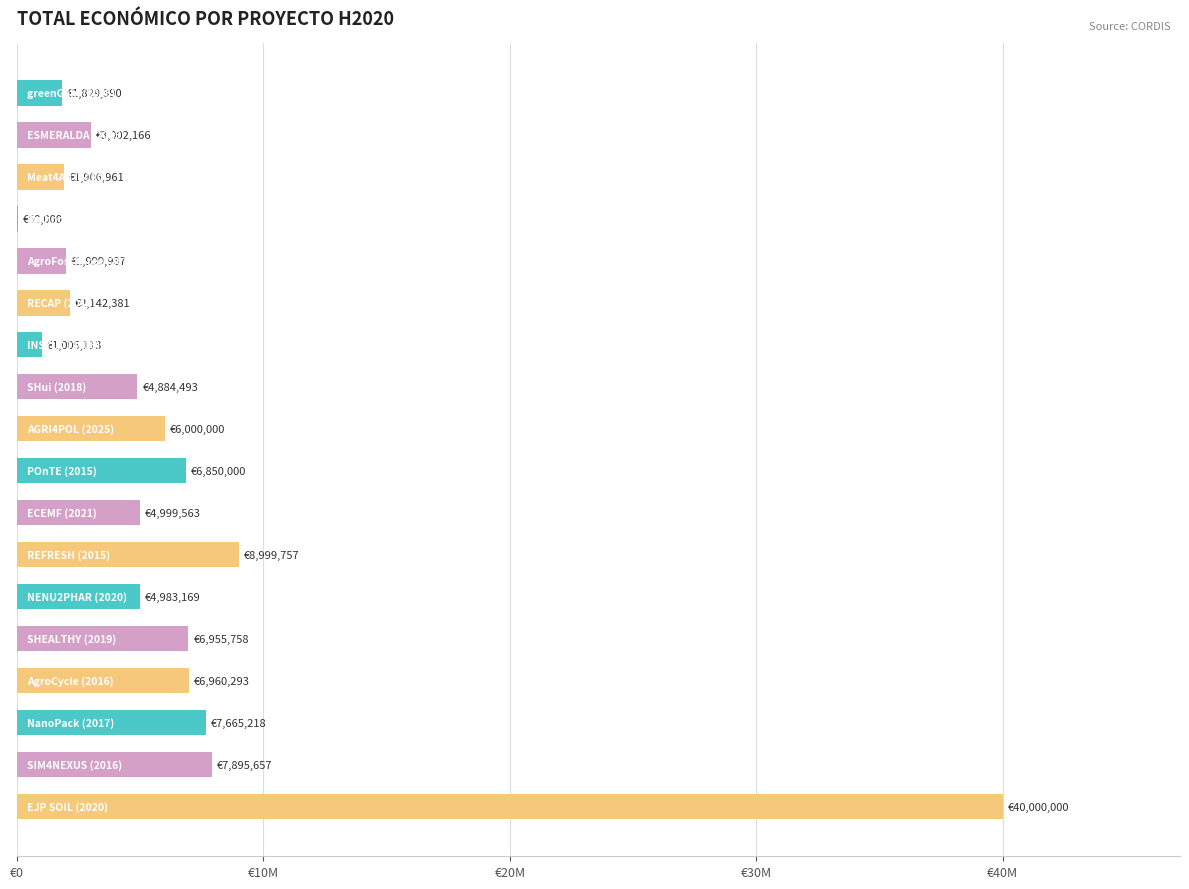

What is the average value?

6562770